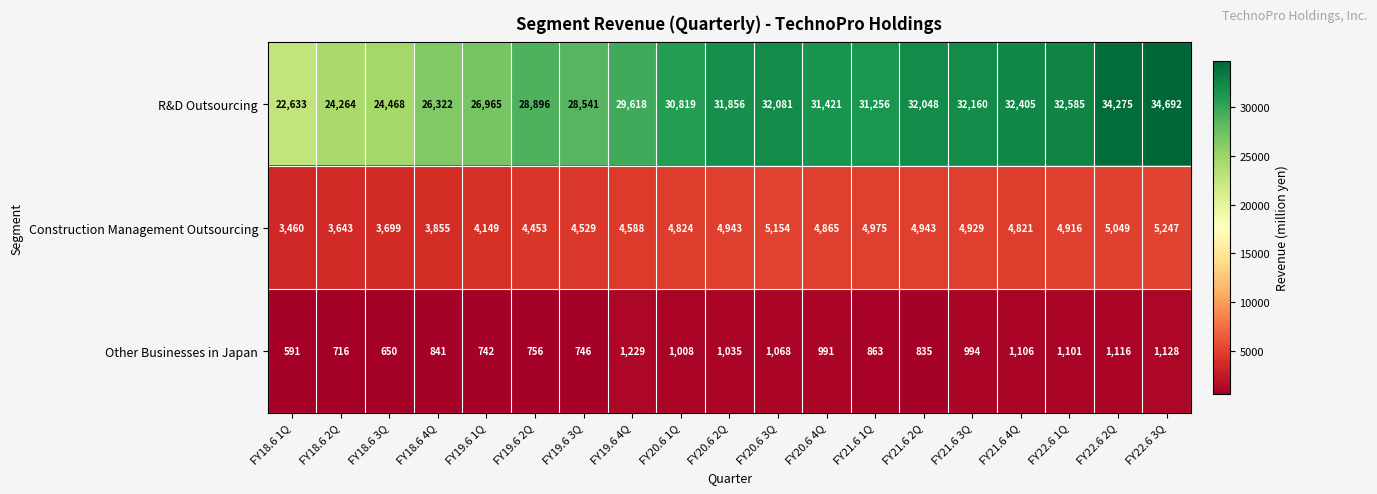

At which category is the sum across all series the highest?

FY22.6 3Q